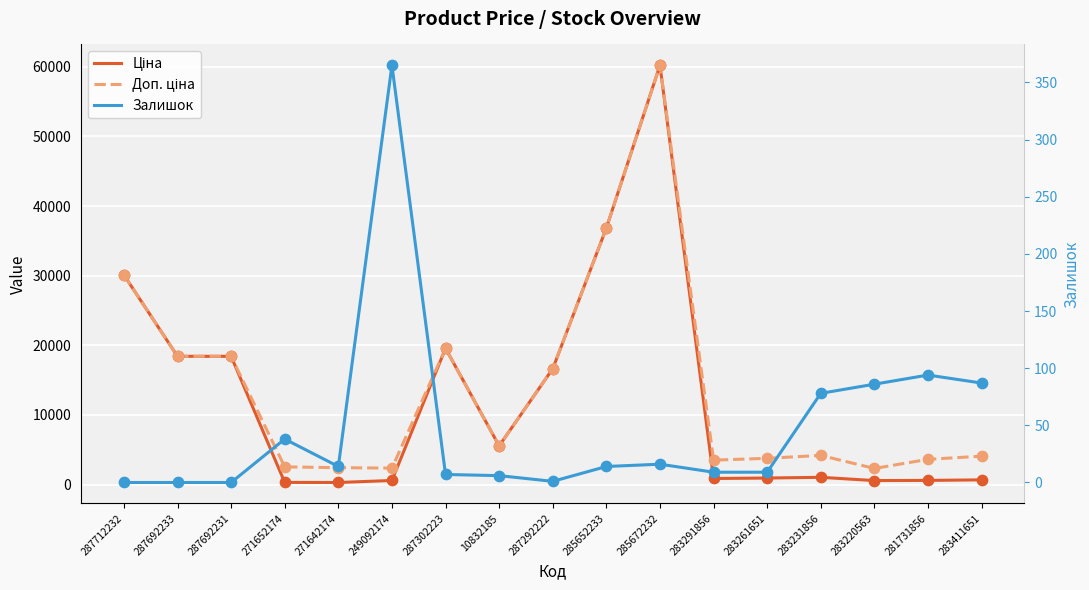

What are all the series names shown in the legend?

Ціна, Доп. ціна, Залишок